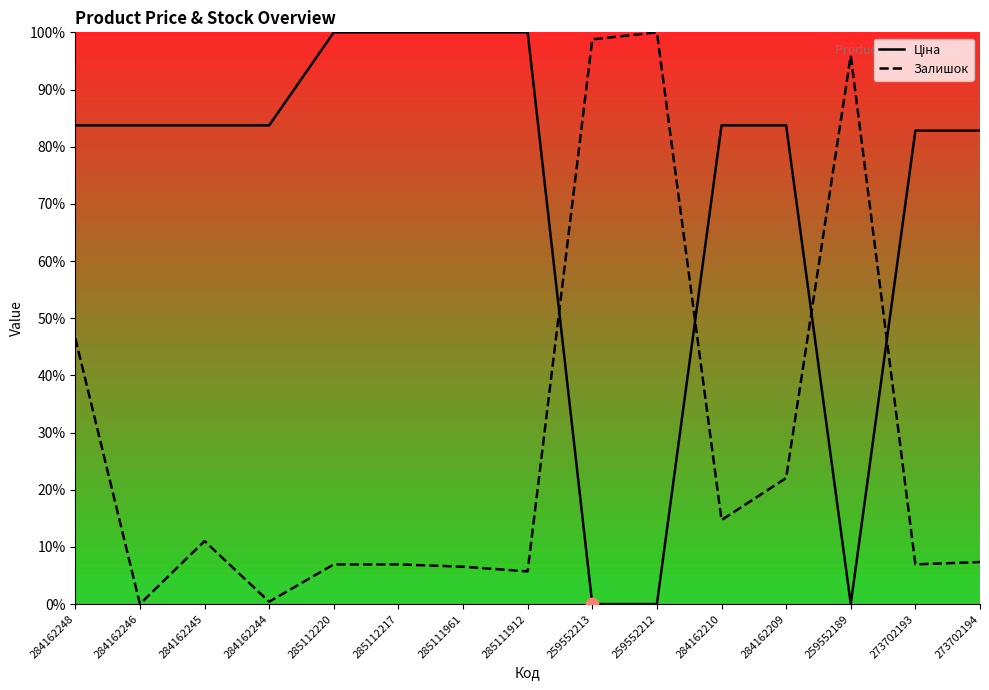

Which series has the largest Y range (max minus min)?

Ціна